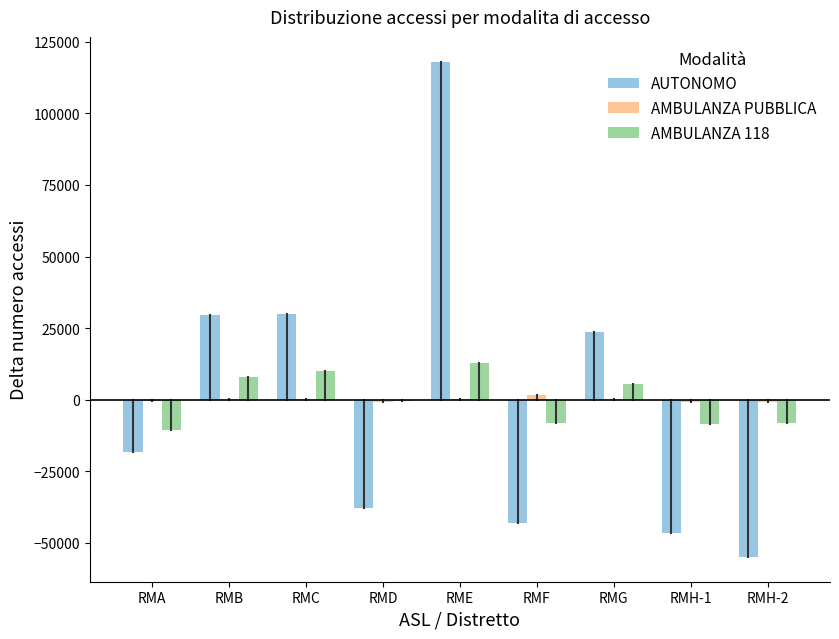

At which category is the sum across all series the highest?

RME